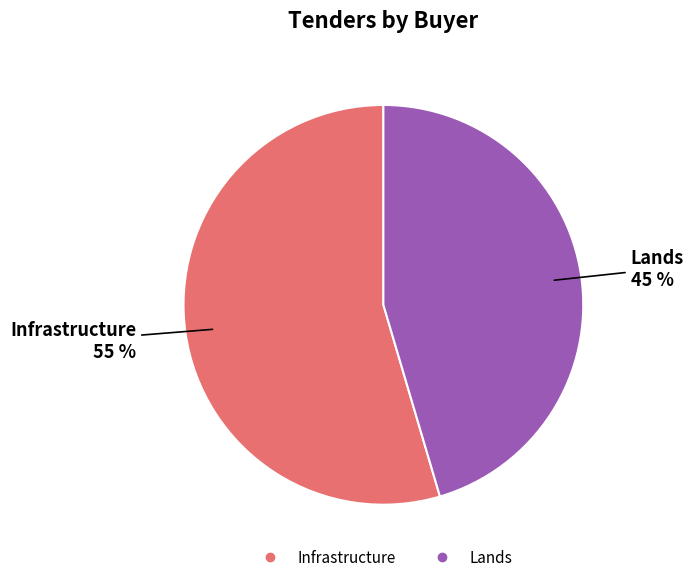

Do Infrastructure and Lands together represent more than half of the pie?

Yes